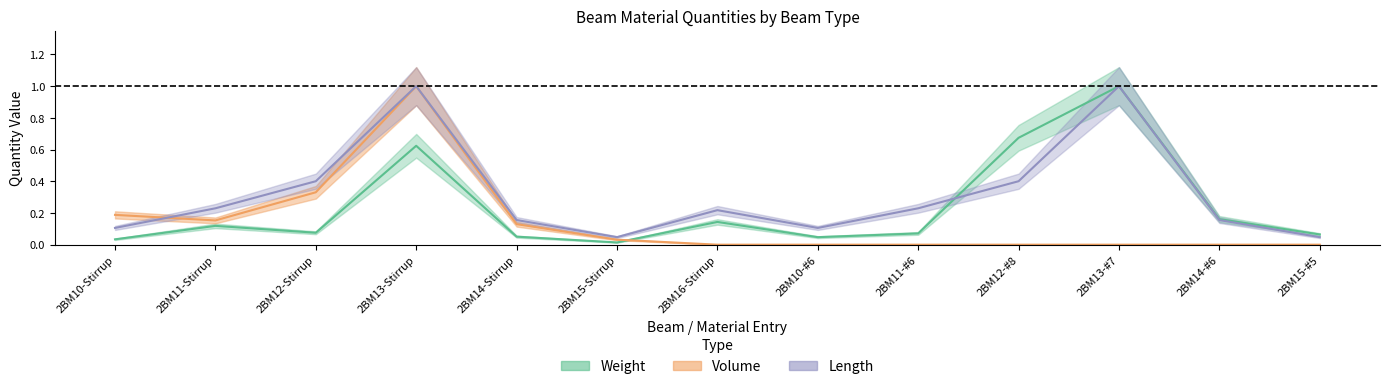

True or false: Length has more than 2 interior local peaks.

True